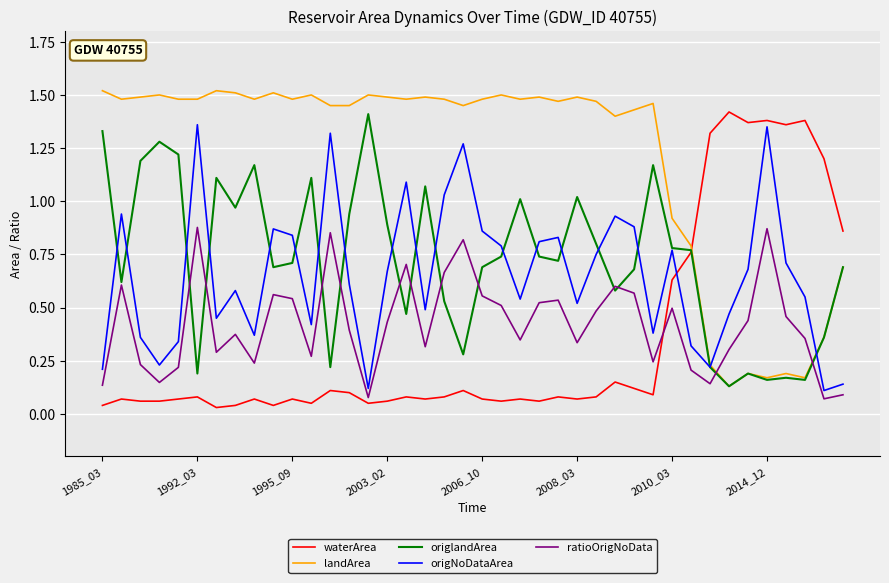

Which series has the largest total across all categories?

landArea